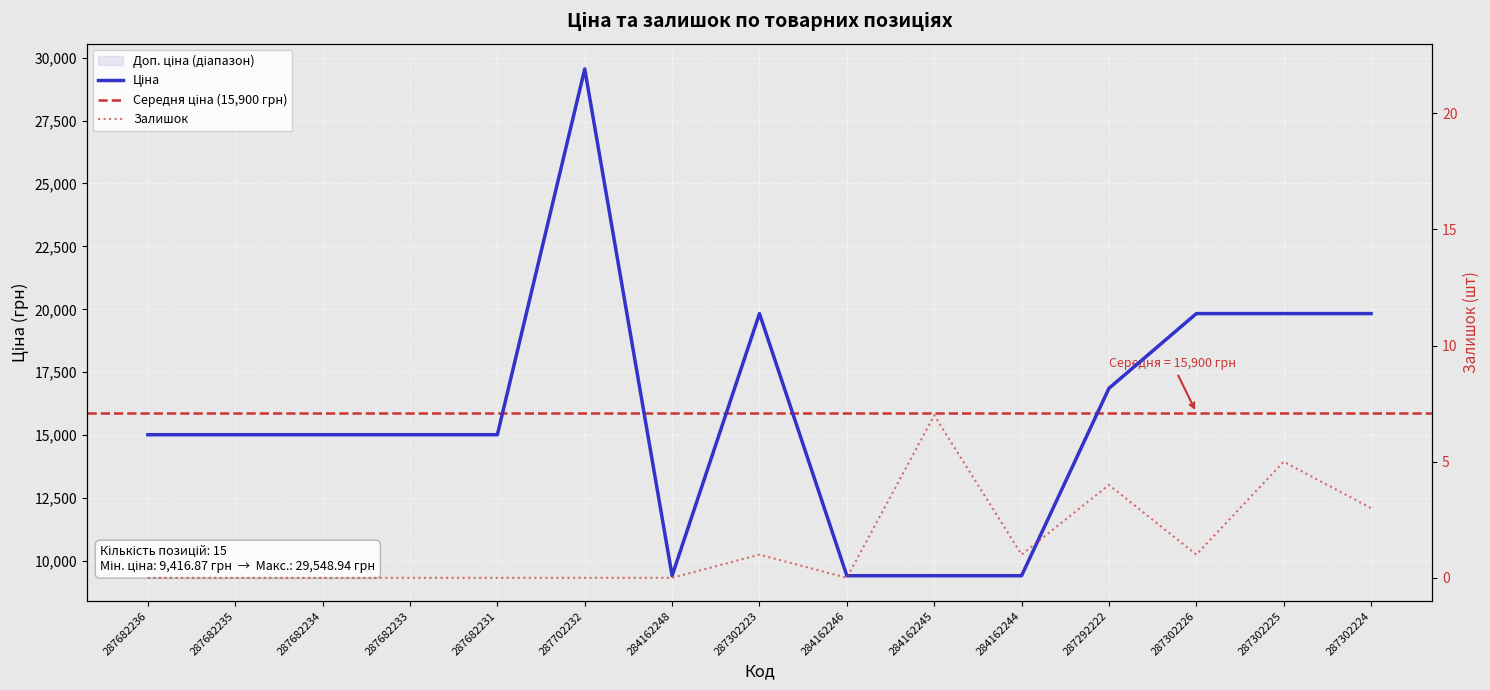

How many positive values does the Залишок series have?

7